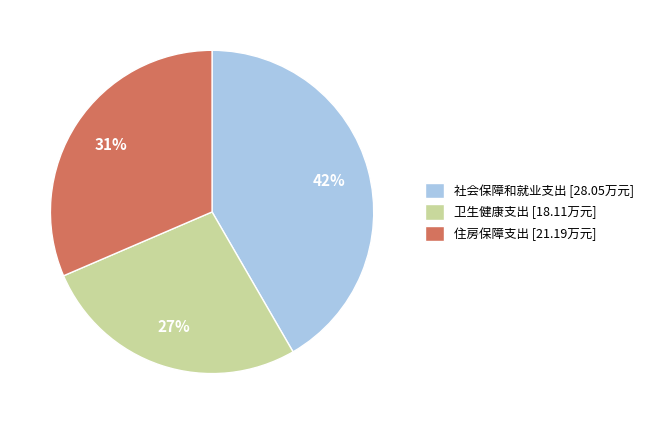

Does any single category account for the majority?

No